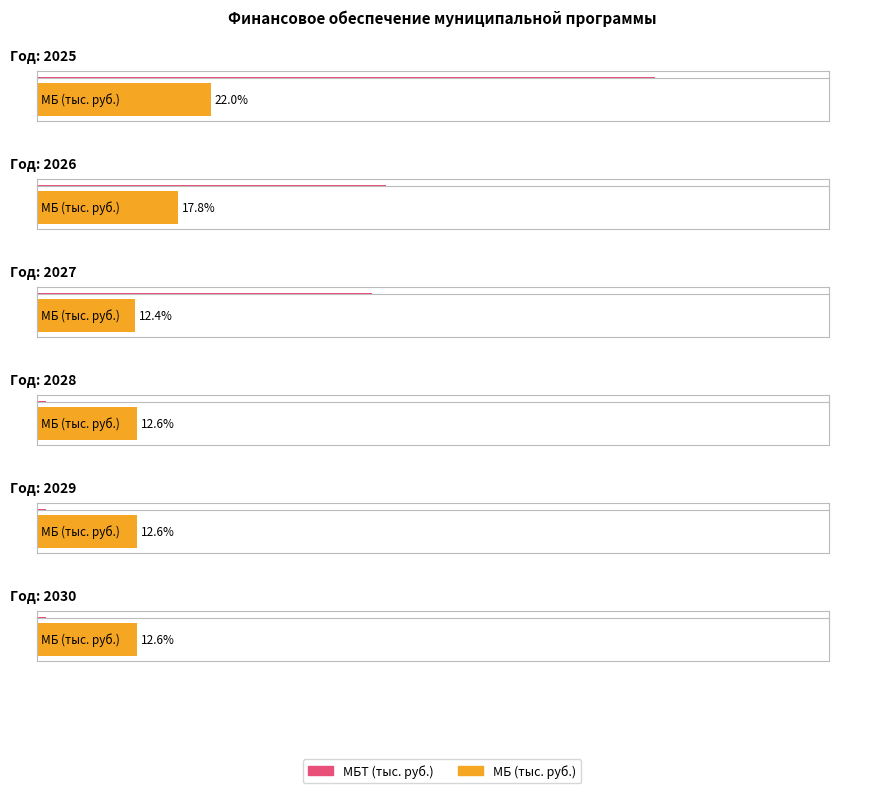

At which category does the chart reach its minimum across all series?

2027 год